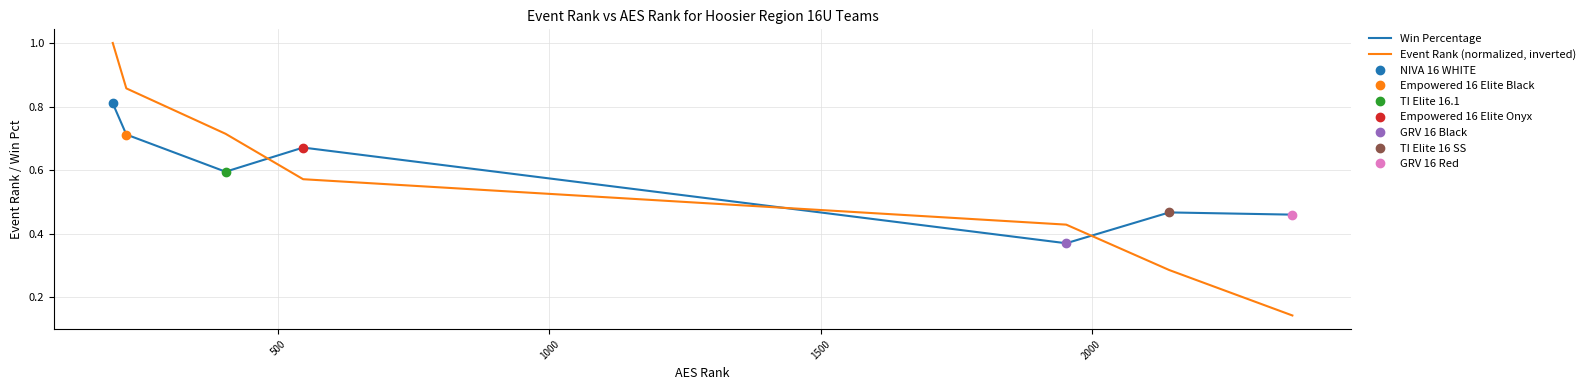

After their last crossing, which series has the higher values: Win Percentage or Event Rank (normalized, inverted)?

Win Percentage